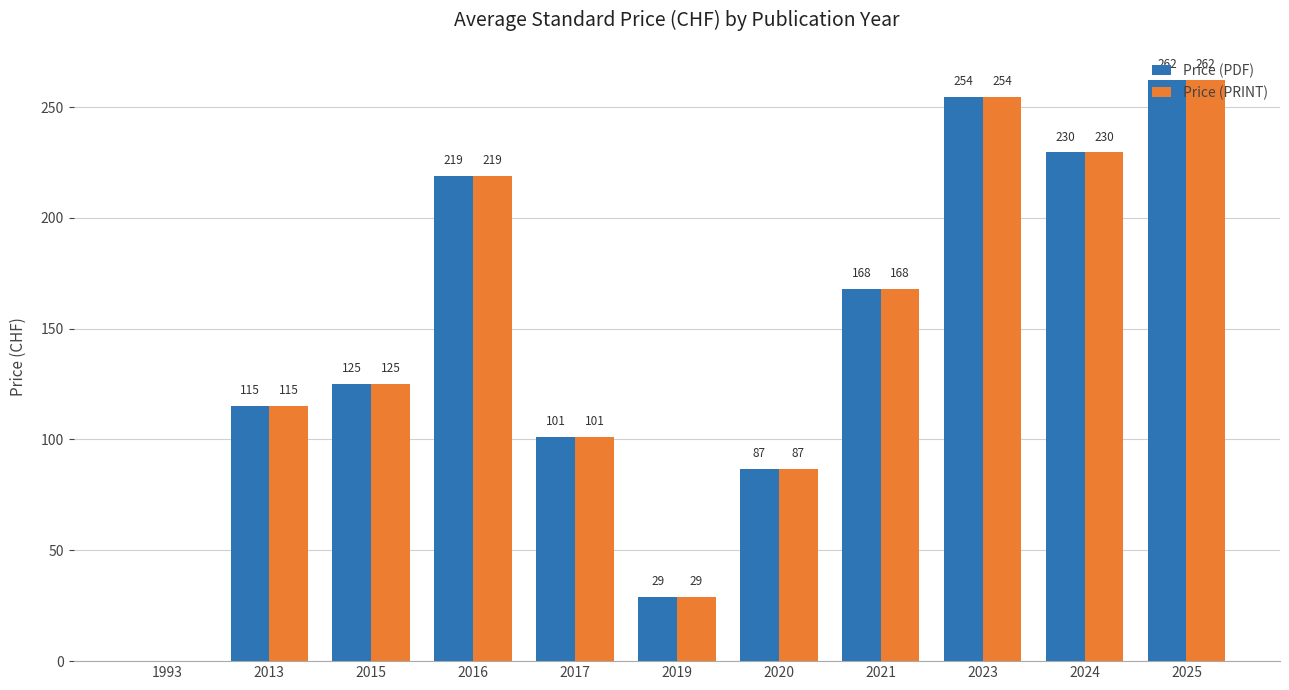

How many series are shown in this chart?

2